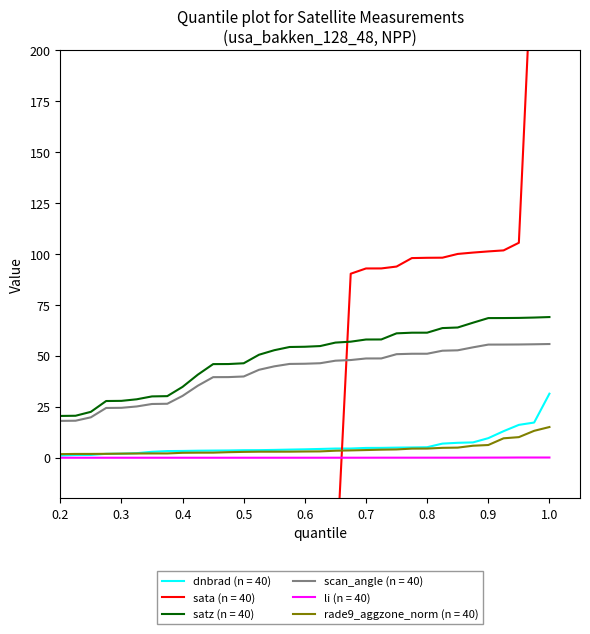

What is the sum of all sata values?

-47.0